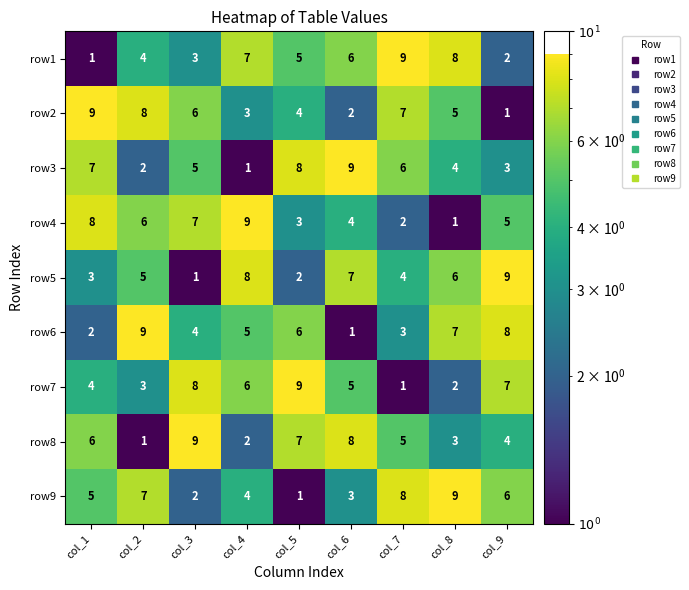

What is the difference between the highest and lowest values at col_2?

8